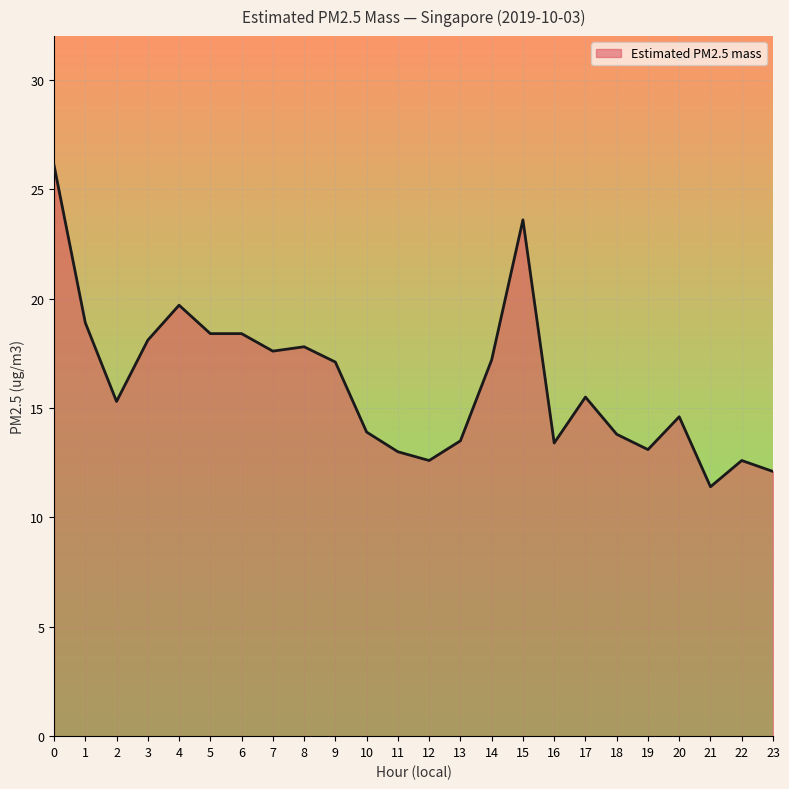

What is the difference between the values at 22 and 5?

5.8